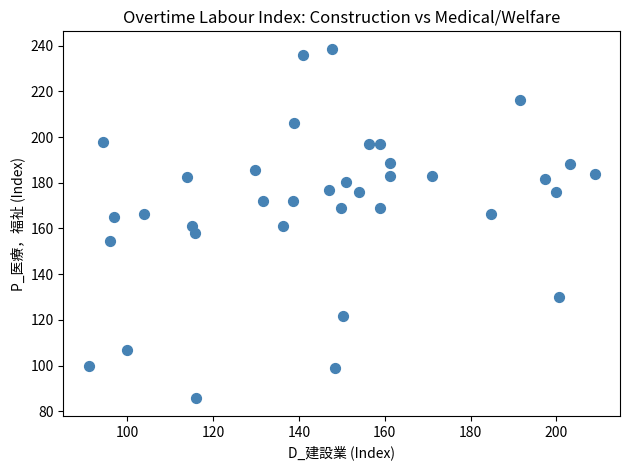

What is the range of Y values (max minus min)?

153.0